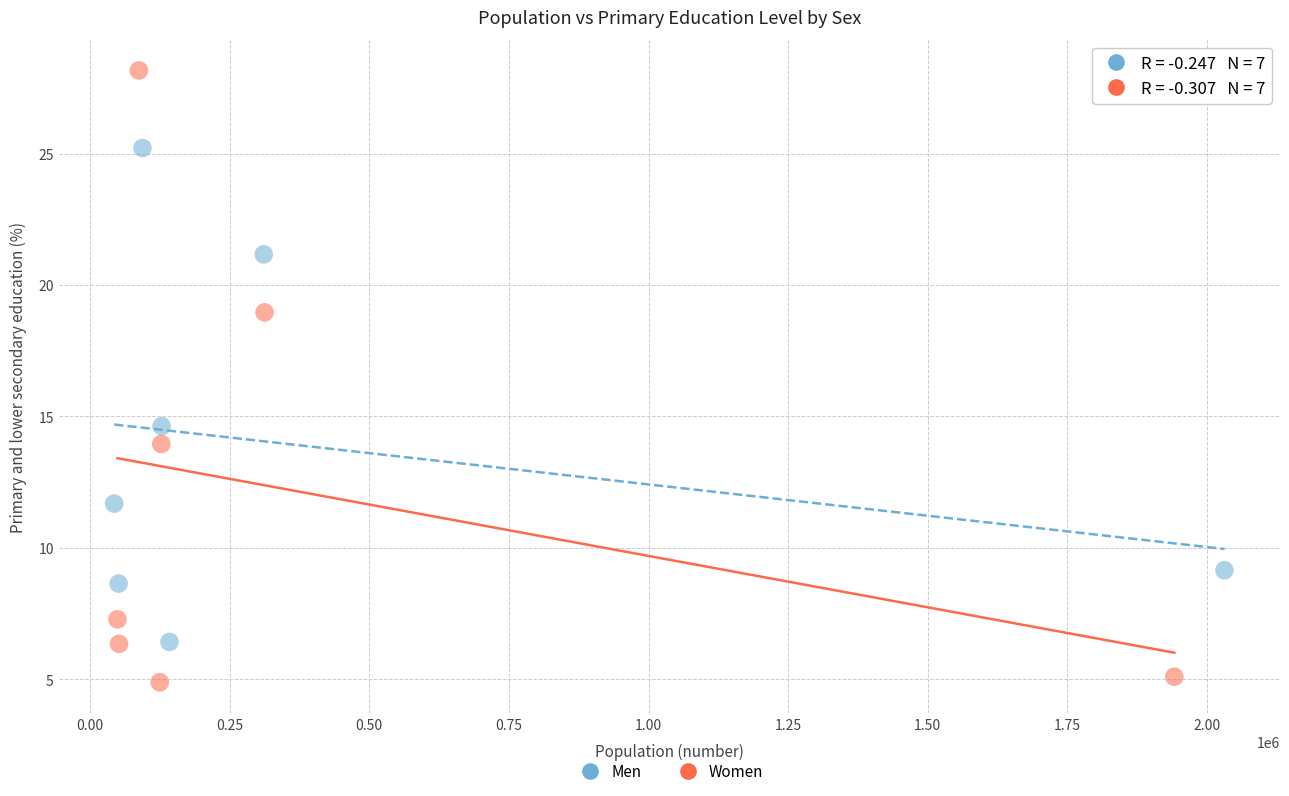

Which series reaches the maximum Y coordinate?

Women